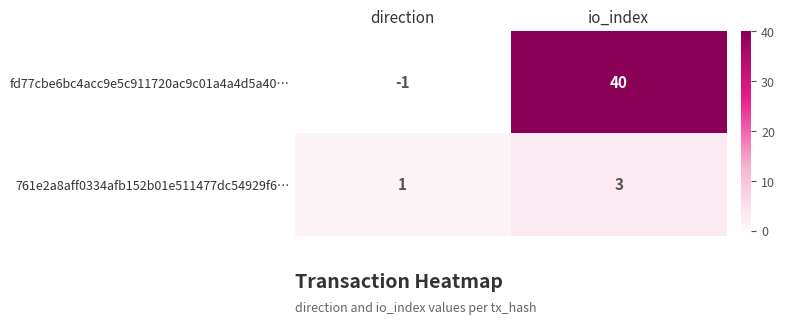

Which series has the largest total across all categories?

fd77cbe6bc4acc9e5c911720ac9c01a4a4d5a40…